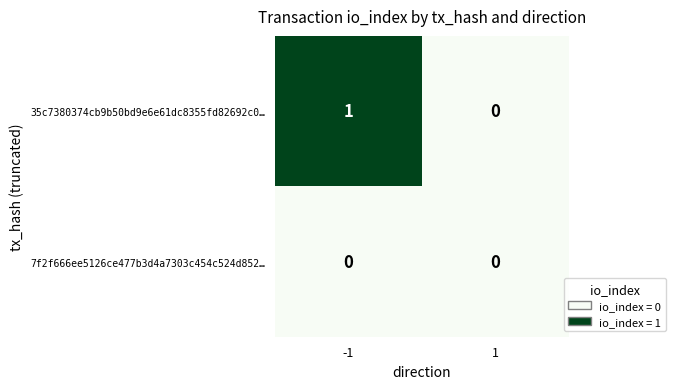

Rank the series by their maximum value, from highest to lowest.

35c7380374cb9b50bd9e6e61dc8355fd82692c0…, 7f2f666ee5126ce477b3d4a7303c454c524d852…